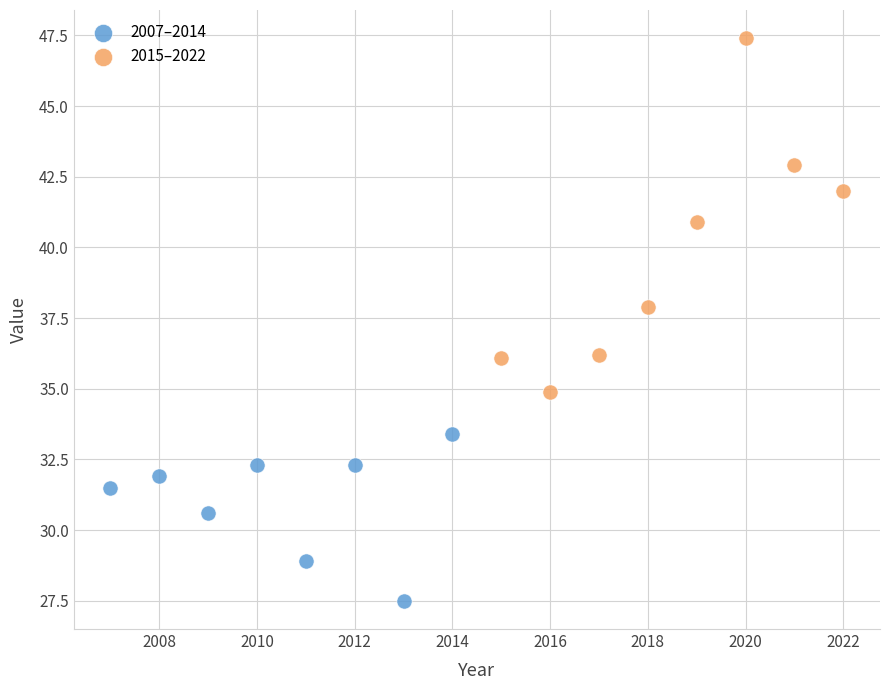

Which series reaches the maximum Y coordinate?

2015–2022